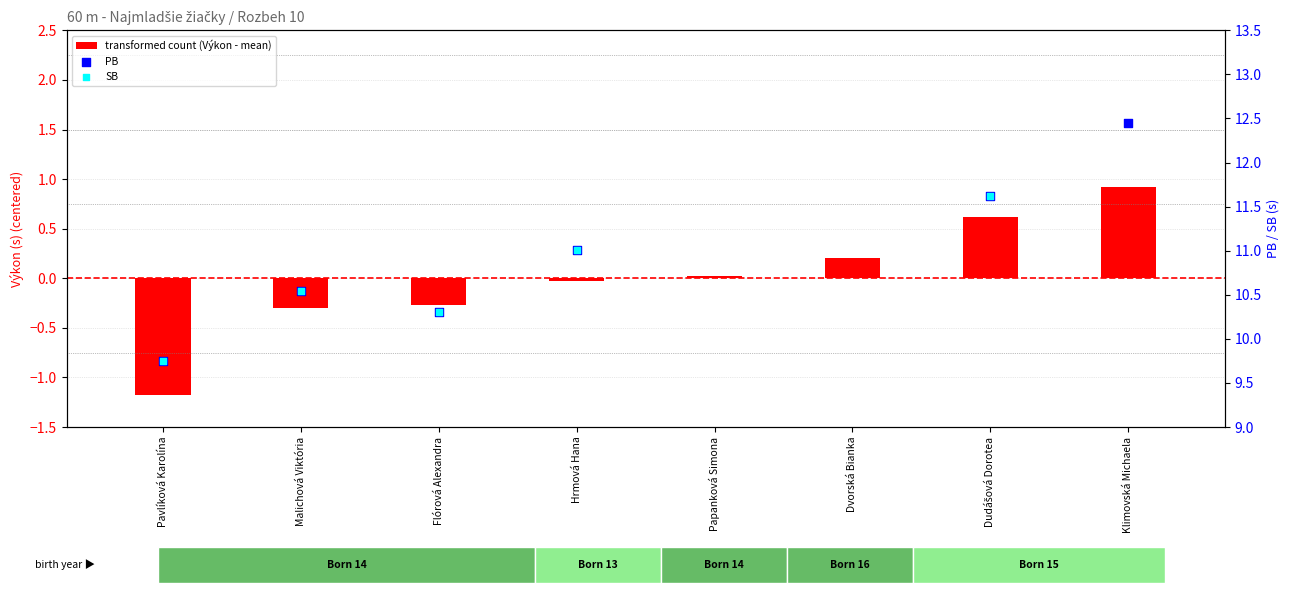

Which series has the widest spread of Y values?

PB